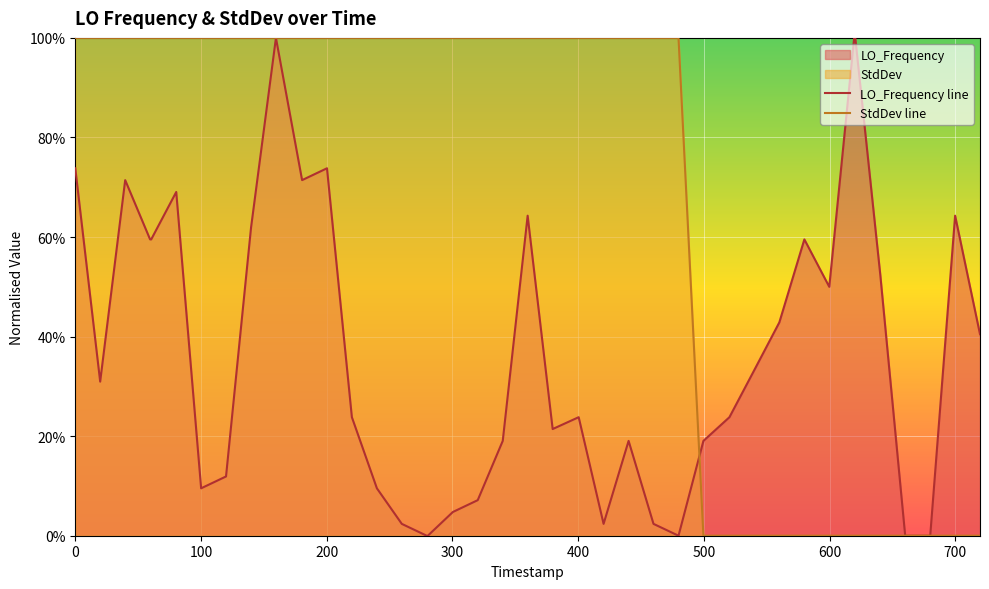

What is the value of the StdDev line point at the 13th from the left?

1.0